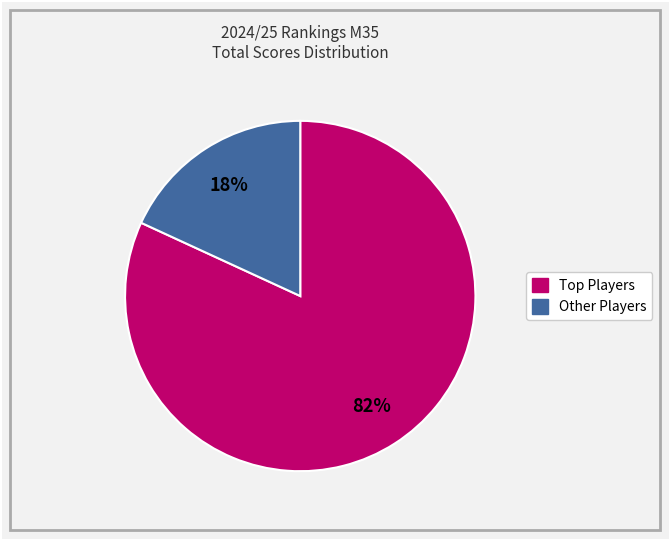

To the nearest percent, what is the difference between the largest and smallest slice percentages?

64%